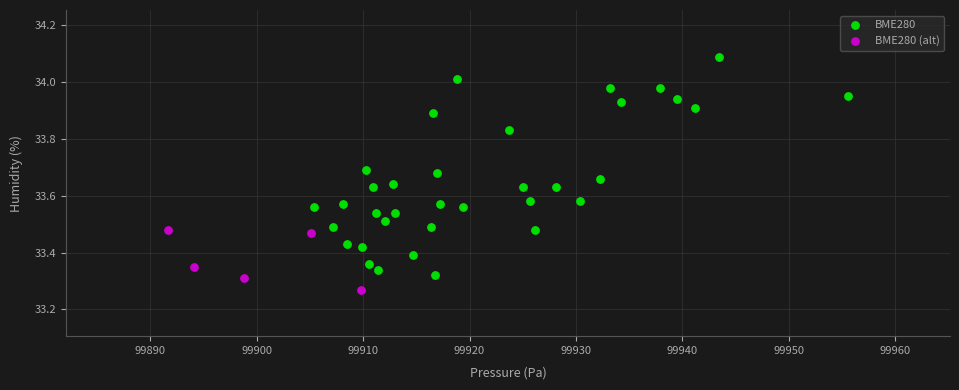

Which series reaches the minimum Y coordinate?

BME280 (alt)